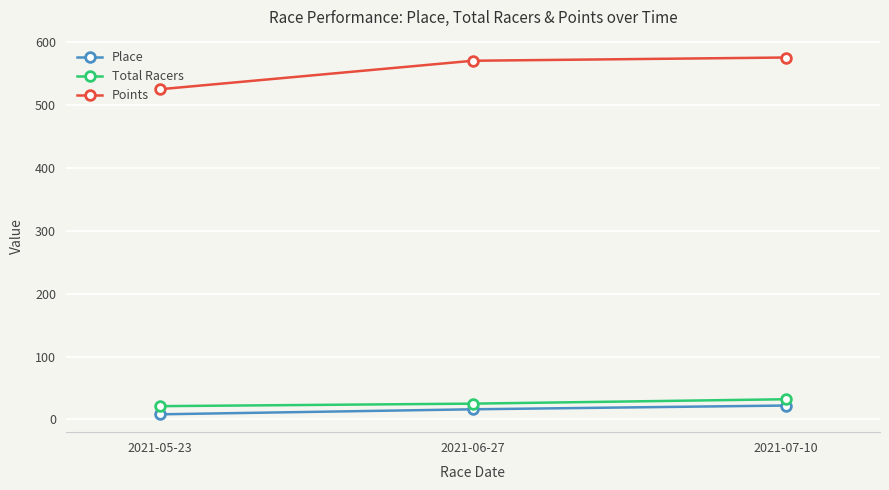

Between 2021-05-23 and 2021-07-10, which series saw the biggest shift?

Points